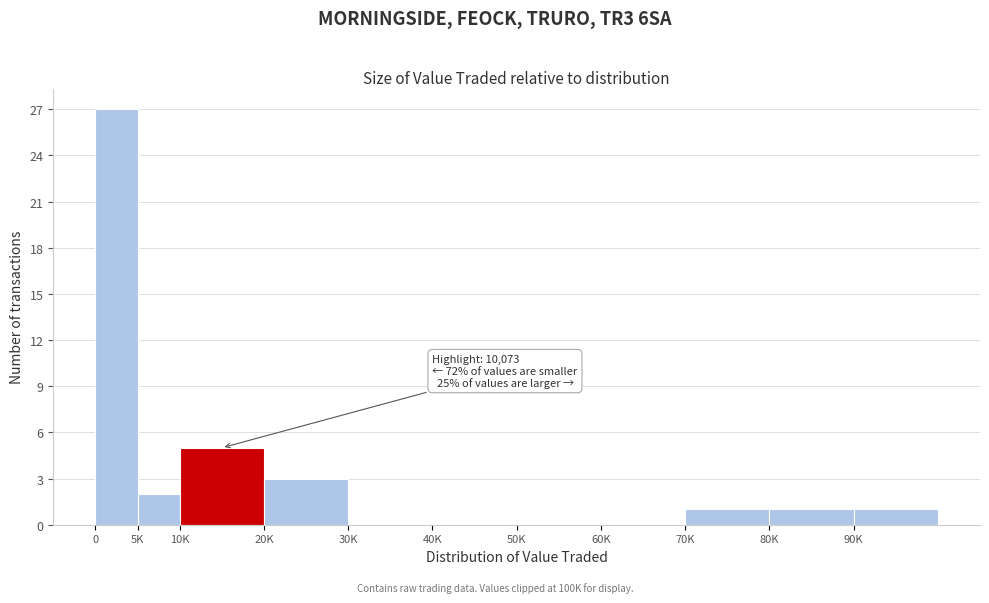

Reading left to right, list all the values displayed in this chart.

0=27	5K=2	10K=5	20K=3	30K=0	40K=0	50K=0	60K=0	70K=1	80K=1	90K=1